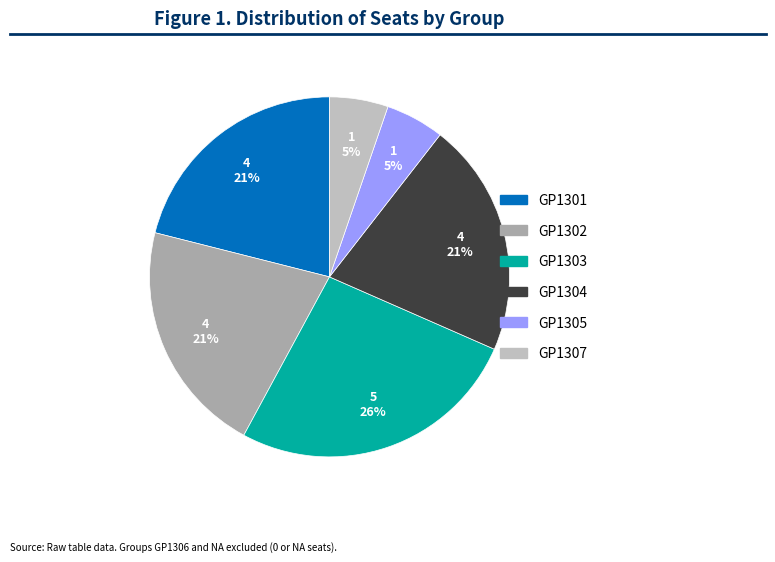

What is the smallest slice in the pie chart?

GP1305